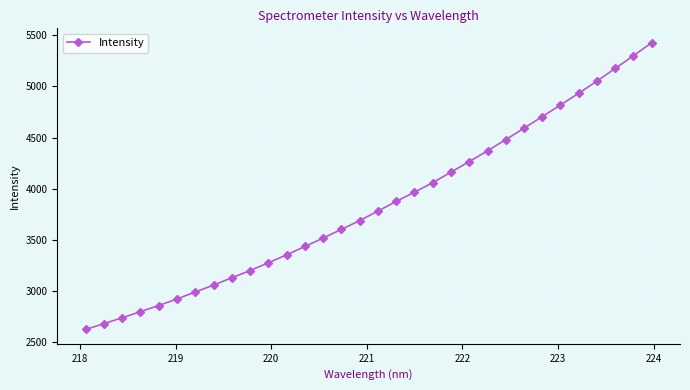

What is the smallest value displayed?

2623.4